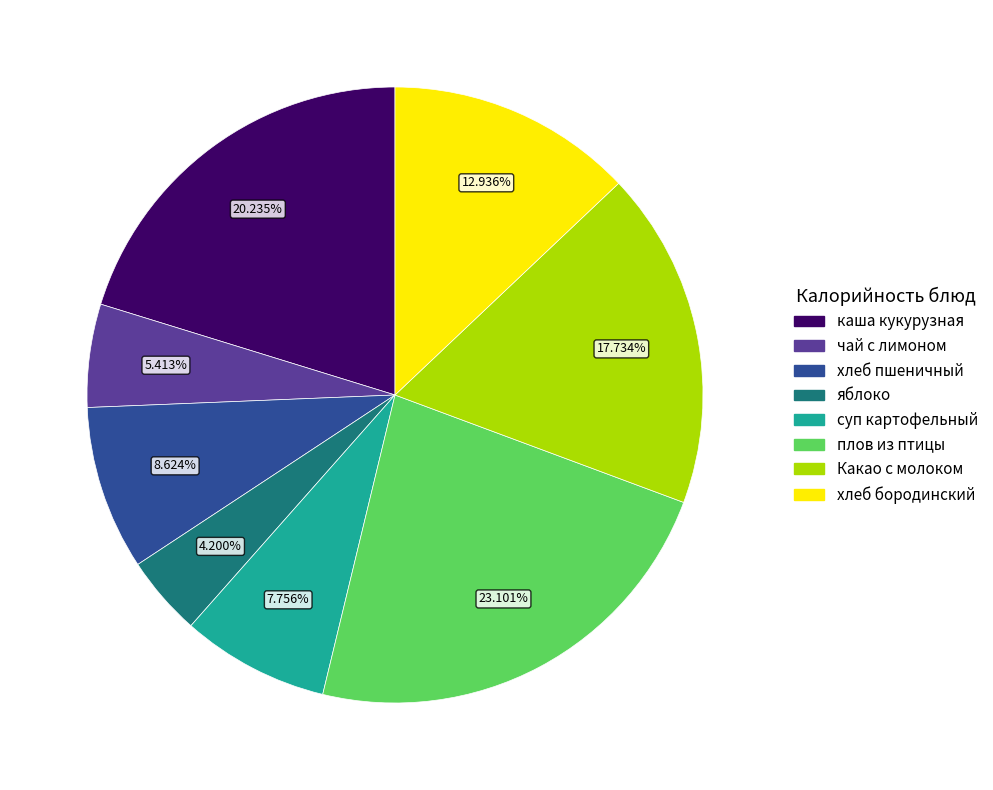

What is the largest slice in the pie chart?

плов из птицы